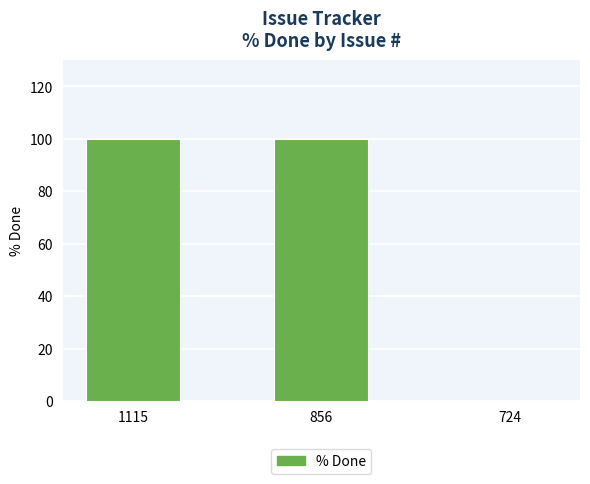

What is the sum of the values at 856 and 1115?

200